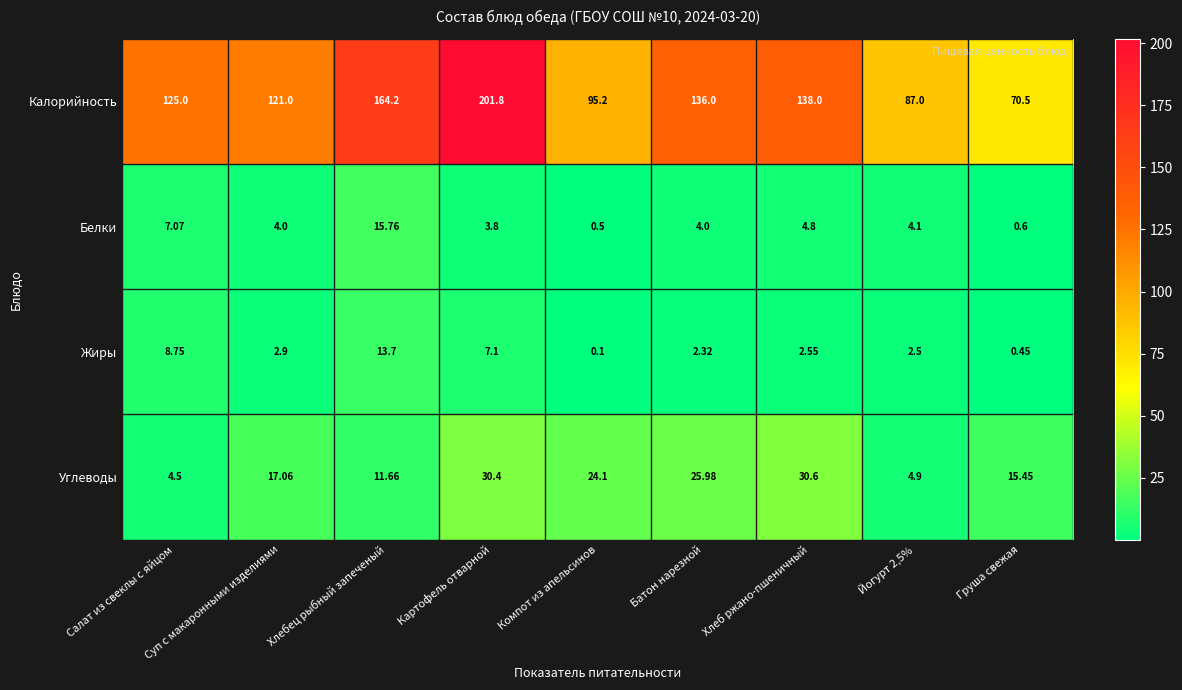

At how many categories does at least one series exceed 126?

4